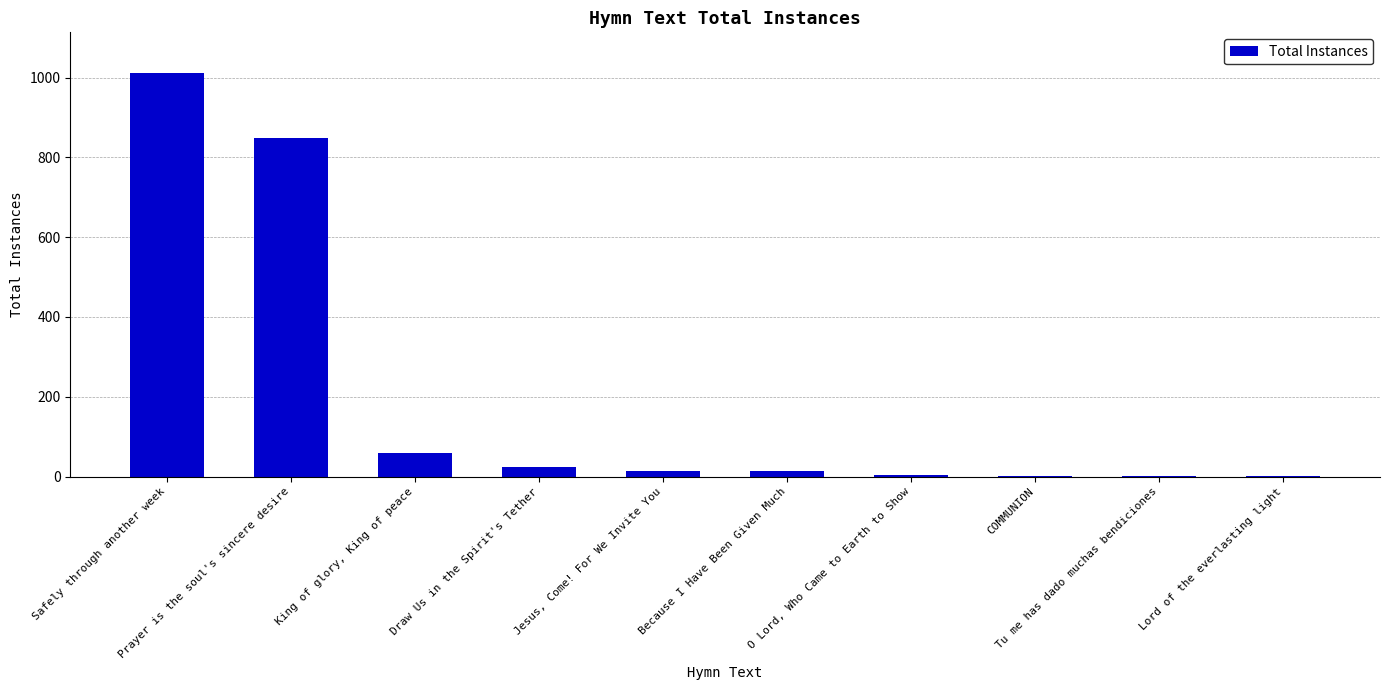

What is the change in value from Prayer is the soul's sincere desire to Tu me has dado muchas bendiciones?

-848